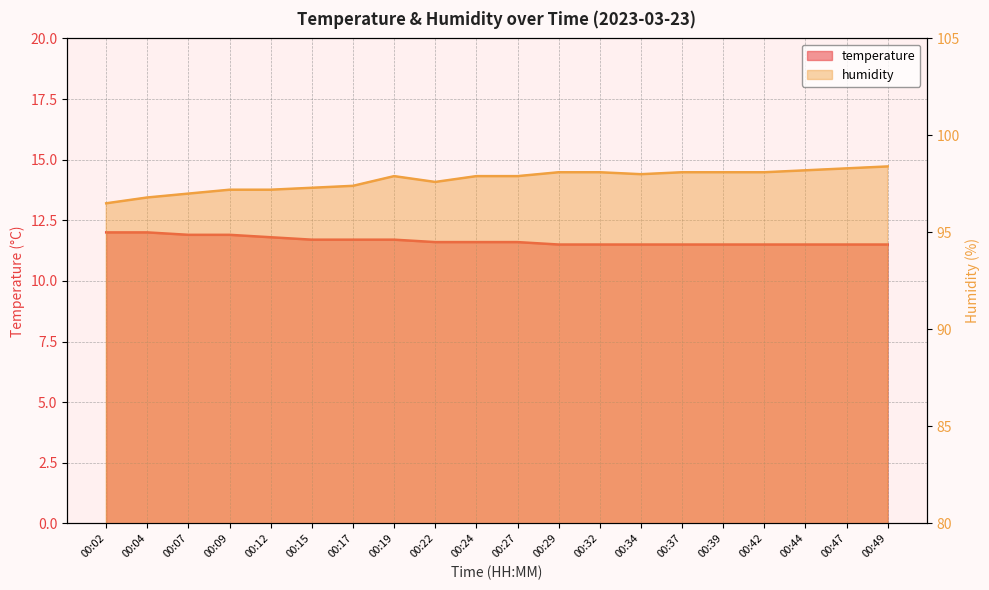

How many values in the humidity series exceed 97?

17